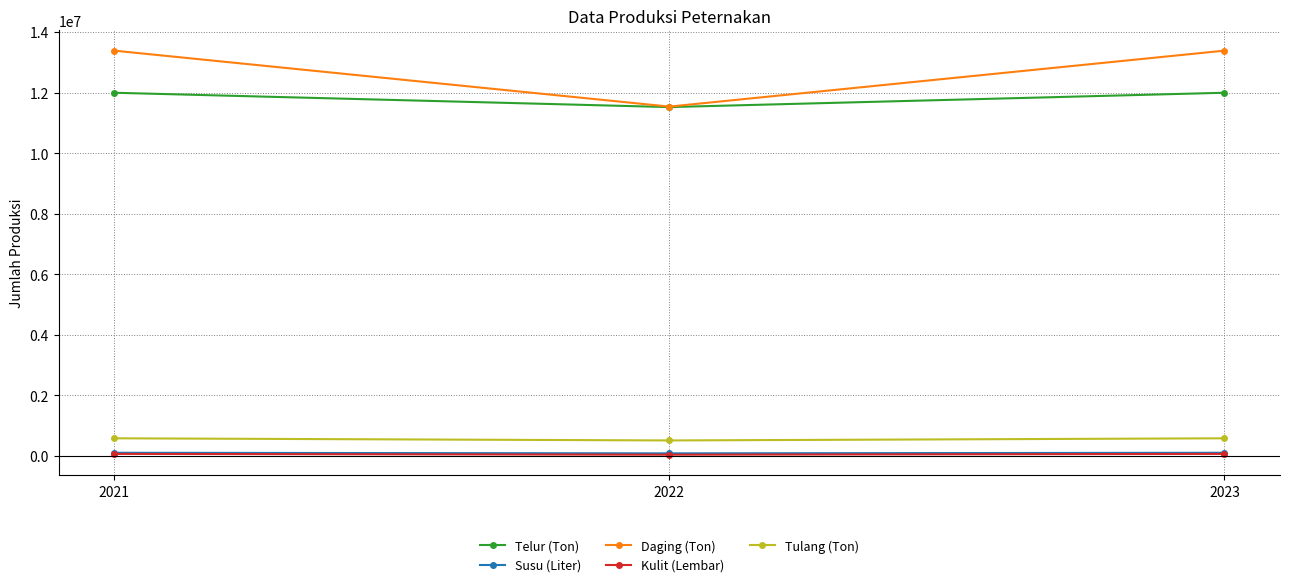

What is the difference between the second highest and minimum values in the Tulang (Ton) series?

71111